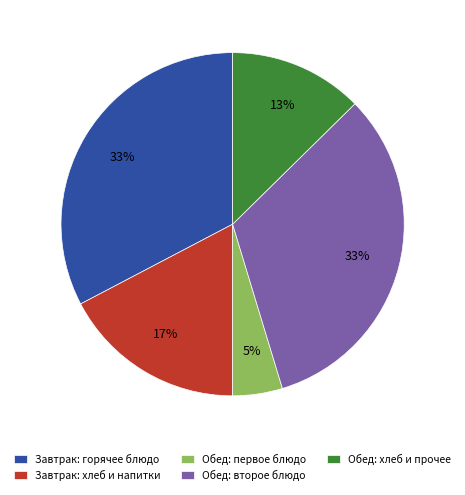

The Обед: хлеб и прочее slice represents 7% of the pie. True or false?

False